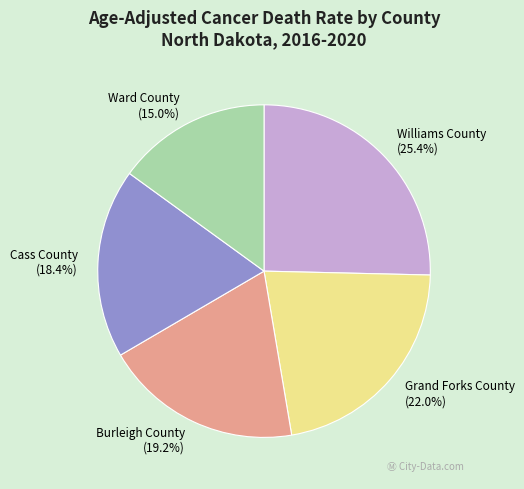

Does Williams County represent more than half of the total?

No